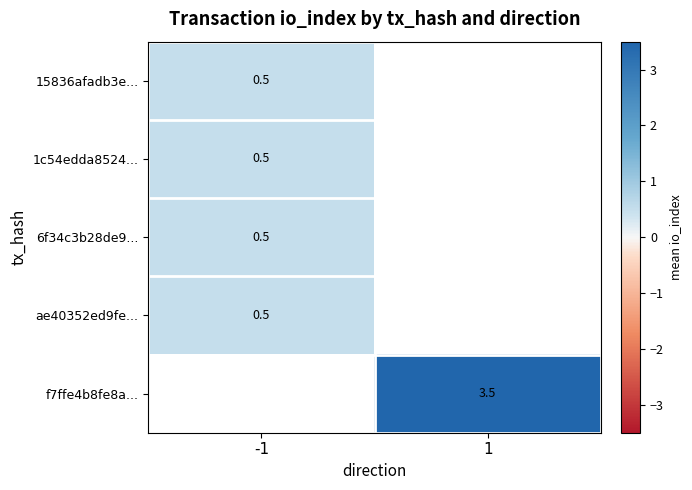

Is the value of f7ffe4b8fe8a... at 1 greater than the value of 6f34c3b28de9... at -1?

Yes